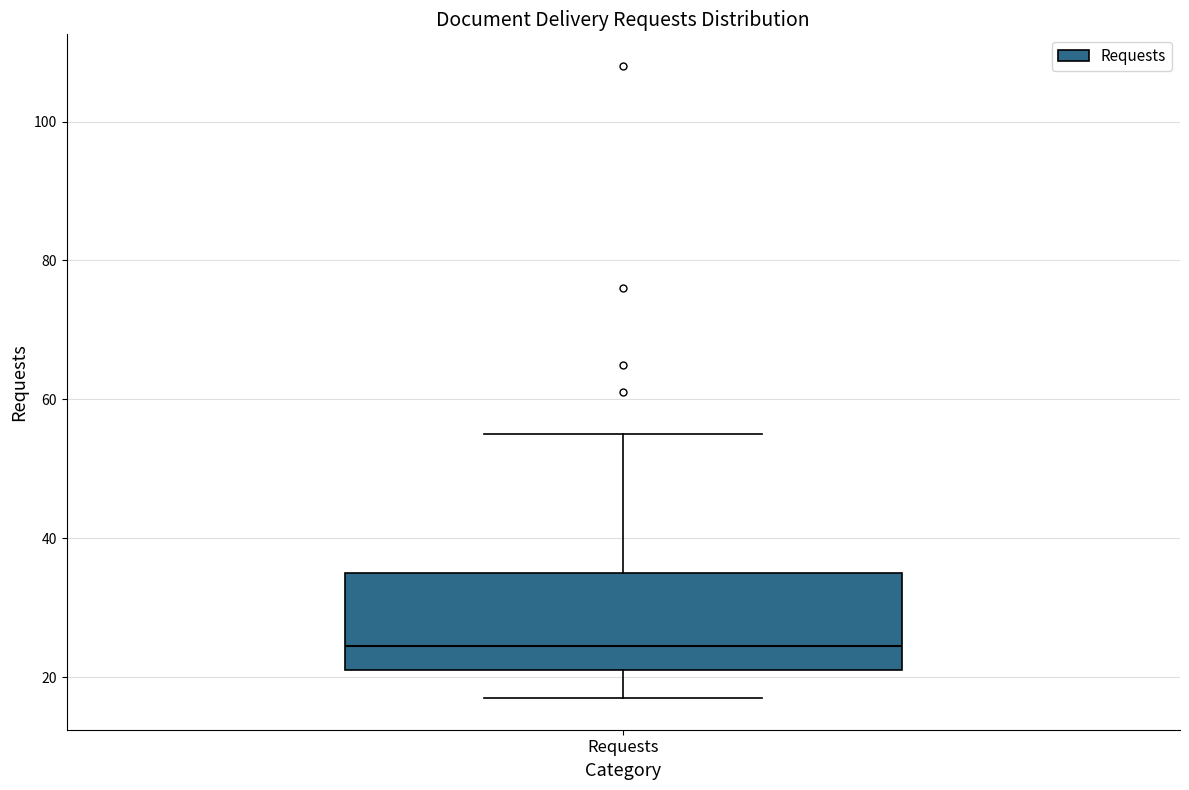

Where does the upper whisker of the box for Requests end on the y-axis? The values are not printed on the chart, so give them approximately, as read against the axis.

56